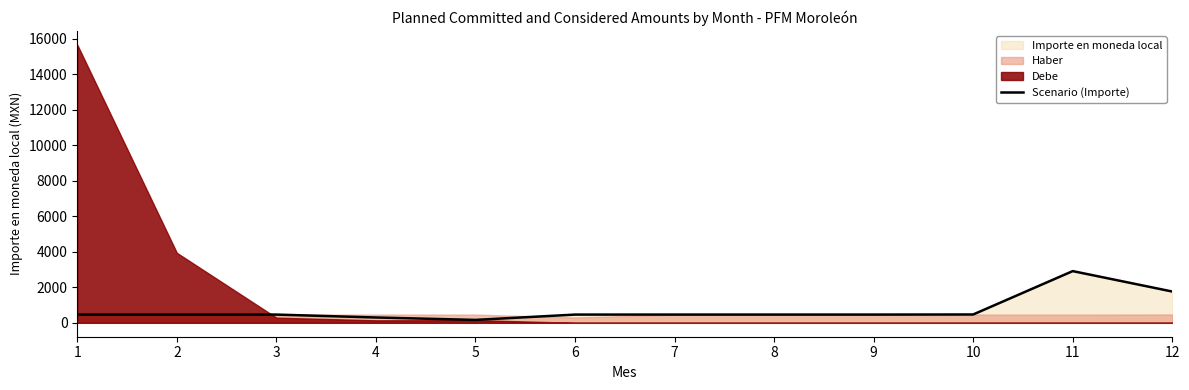

Reading left to right, transcribe all the data shown in this chart.

1=464.0	2=464.0	3=464.0	4=300.0	5=164.0	6=464.0	7=464.0	8=464.0	9=464.0	10=469.8	11=2912.9	12=1762.8